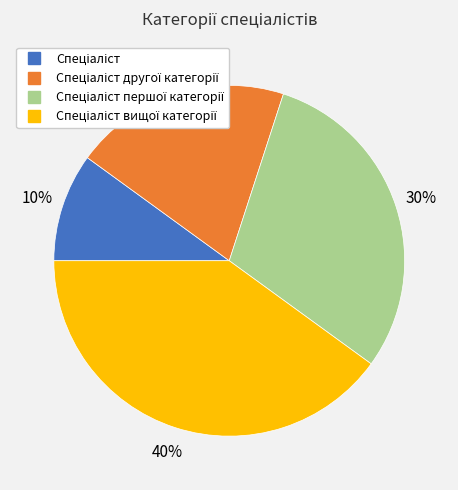

Is there a majority slice in this chart?

No